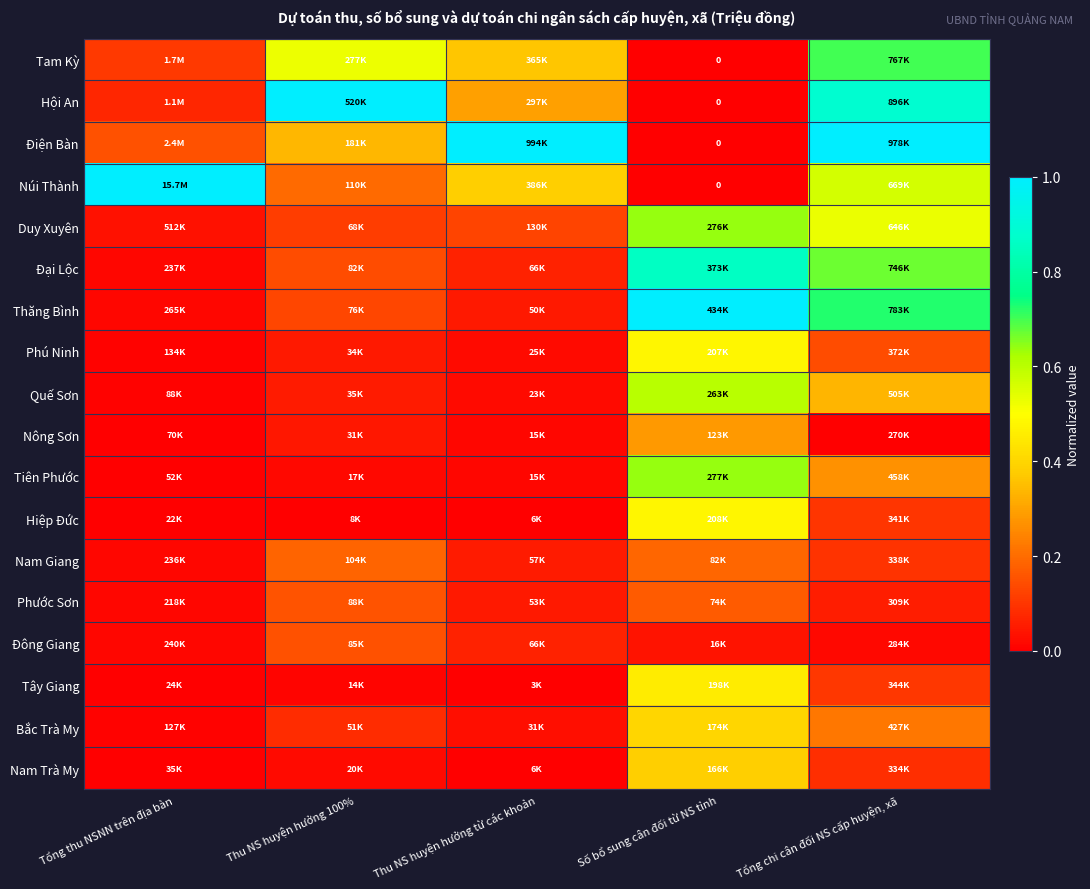

How many data points does each series have?

5